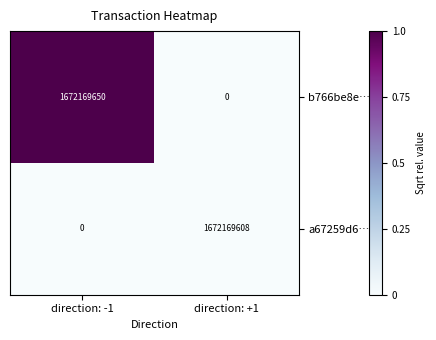

The value of a67259d6… at direction: -1 is 871905579. True or false?

False